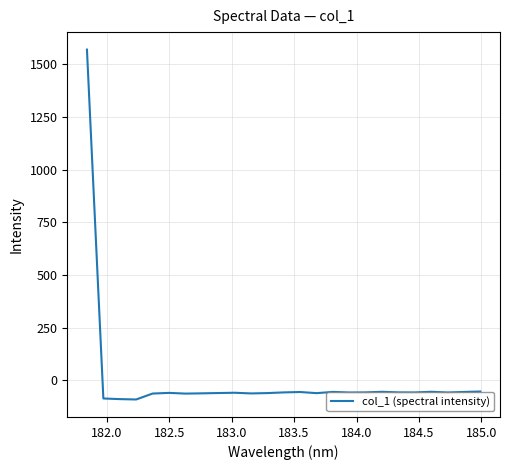

What is the minimum value shown in the chart?

-90.6